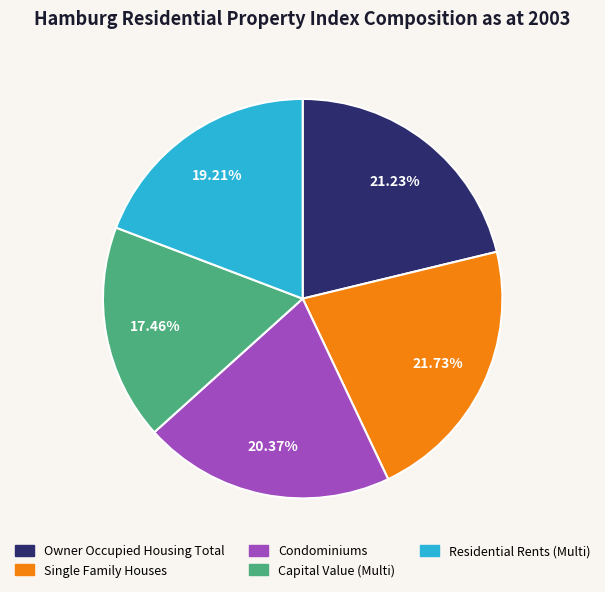

To the nearest percent, what is the difference between the Condominiums and Capital Value (Multi) slice percentages?

3%